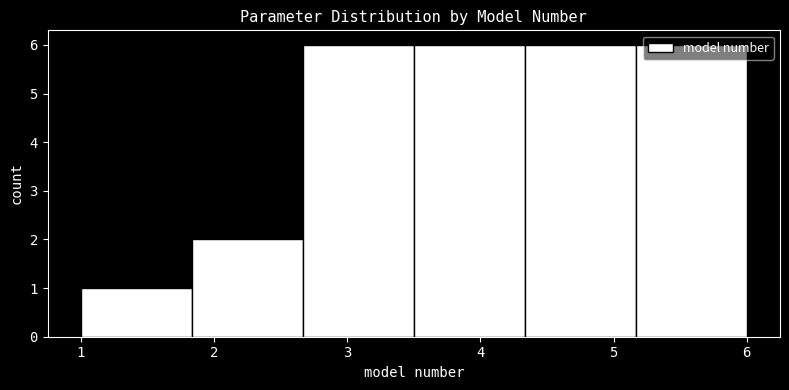

Reading left to right, list every bar in this chart as the range it spans on the x-axis followed by its height. Neither the bar edges nor the heights are printed on the chart, so give them approximately, as read against the axes.

1.0 to 1.8: 1
1.8 to 2.7: 2
2.7 to 3.5: 6
3.5 to 4.3: 6
4.3 to 5.2: 6
5.2 to 6.0: 6